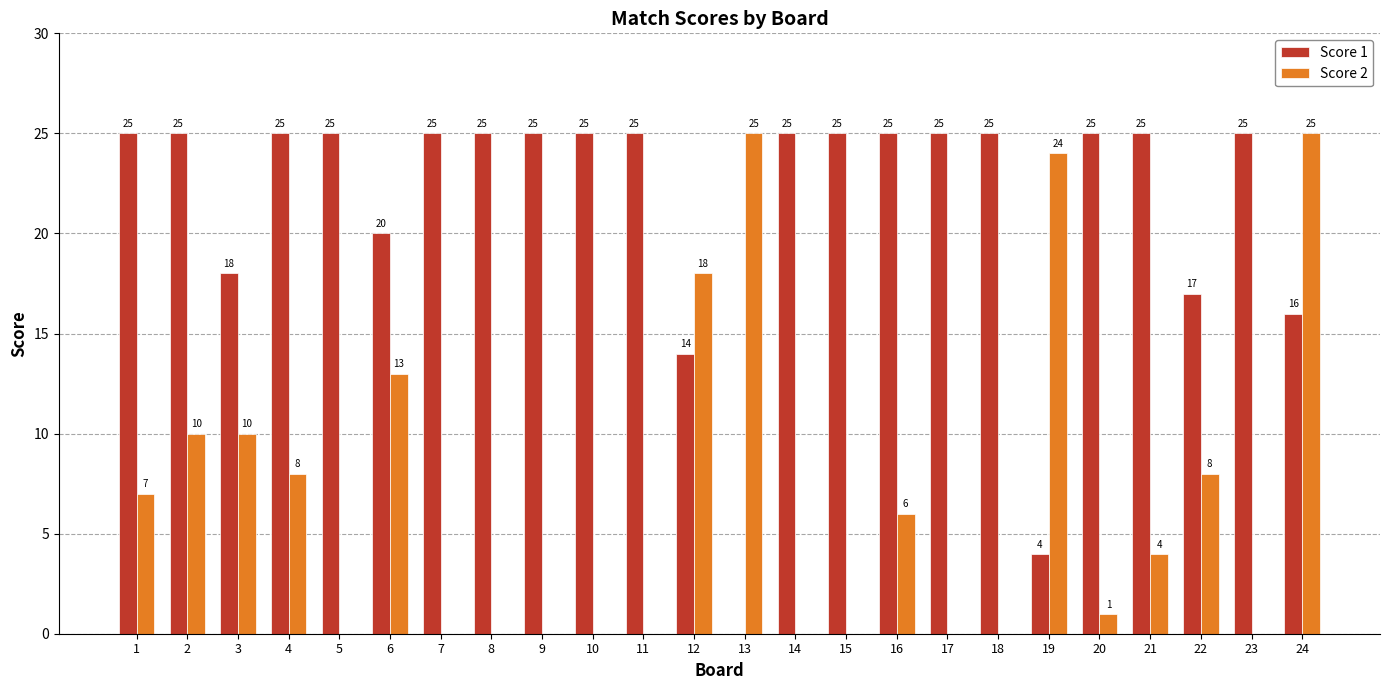

The value of Score 1 at 10 is 7. True or false?

False